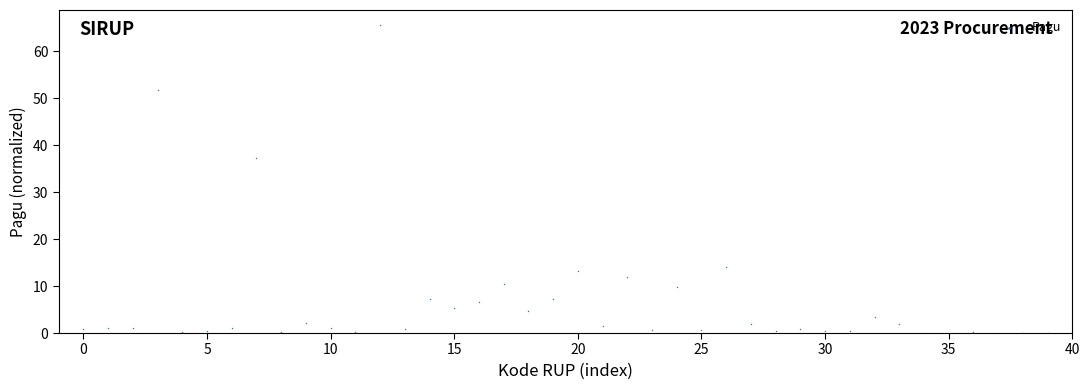

What Y value in the scatter plot is closest to 32?

37.3